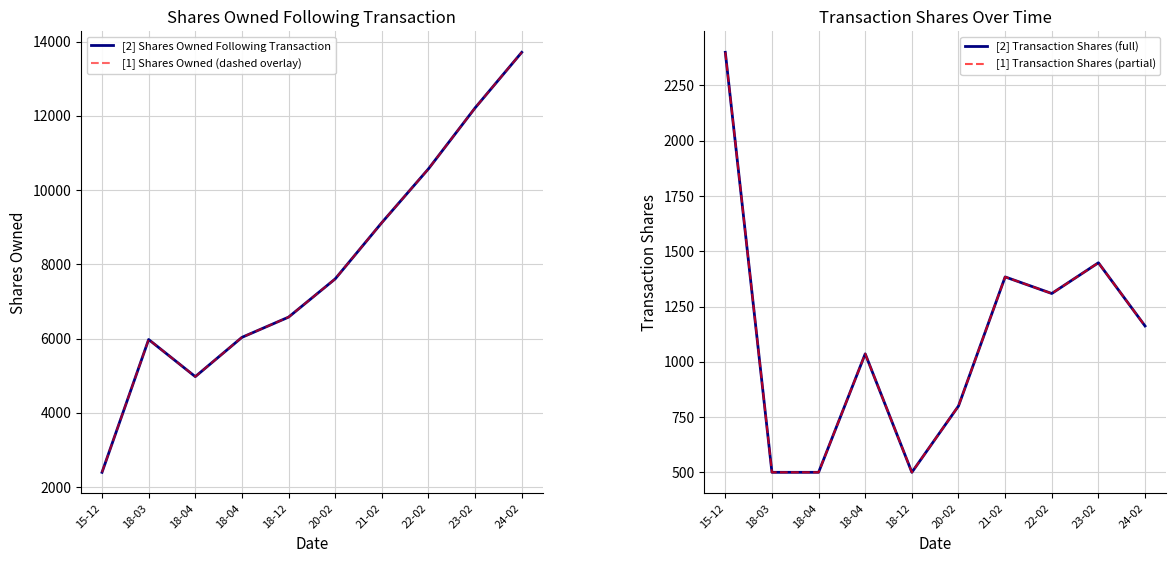

Between 22-02 and 24-02, which is larger?

24-02